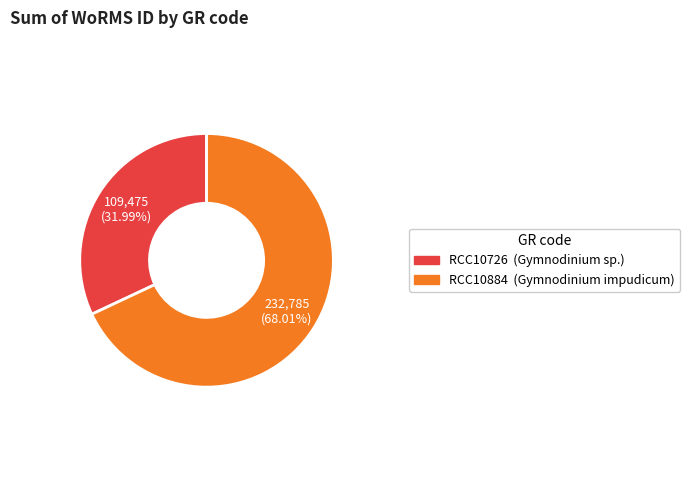

To the nearest percent, what is the average slice percentage?

50%